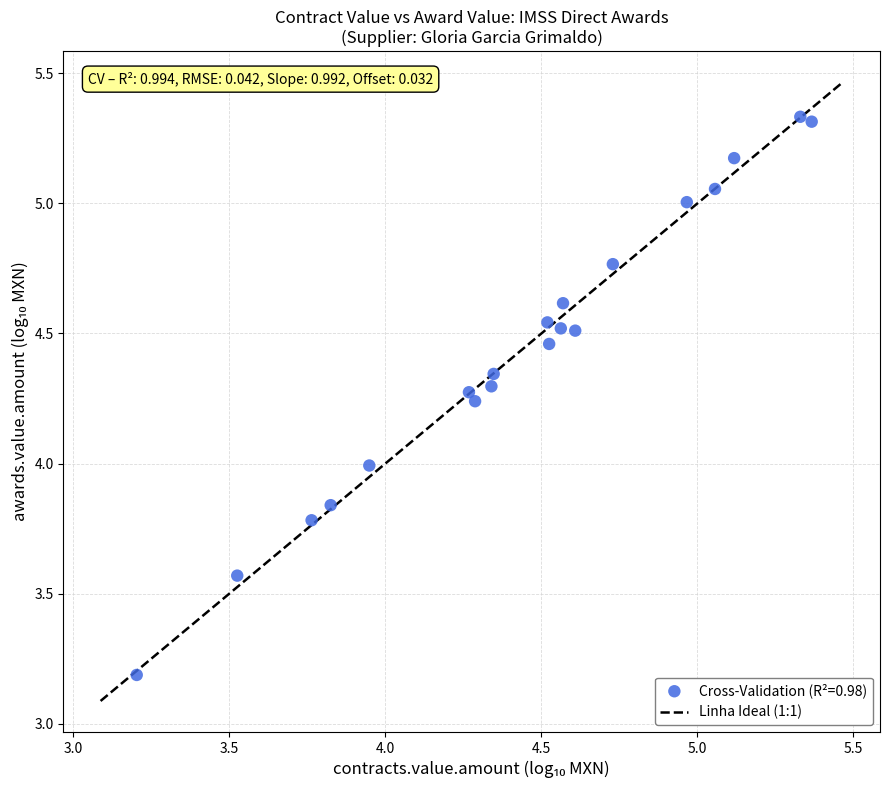

What is the range of Y values (max minus min)?

2.1